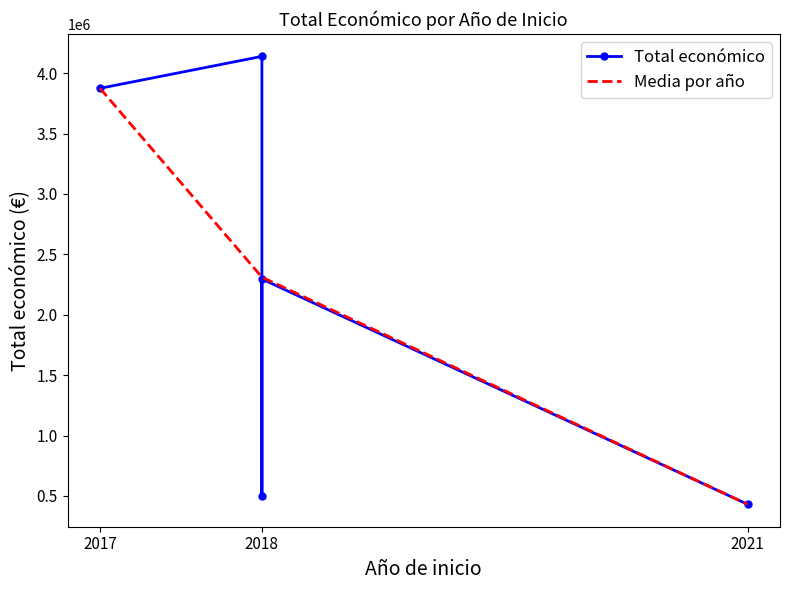

Rank the categories by Media por año value from highest to lowest.

2017, 2018, 2021